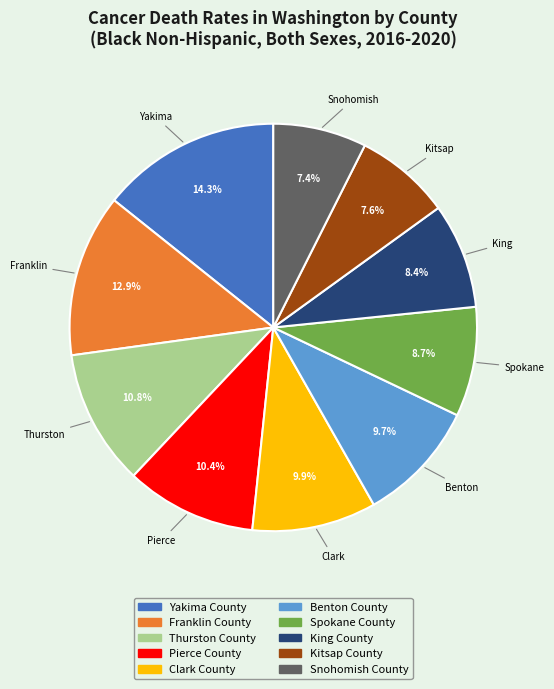

To the nearest percent, what portion does Clark County represent?

10%